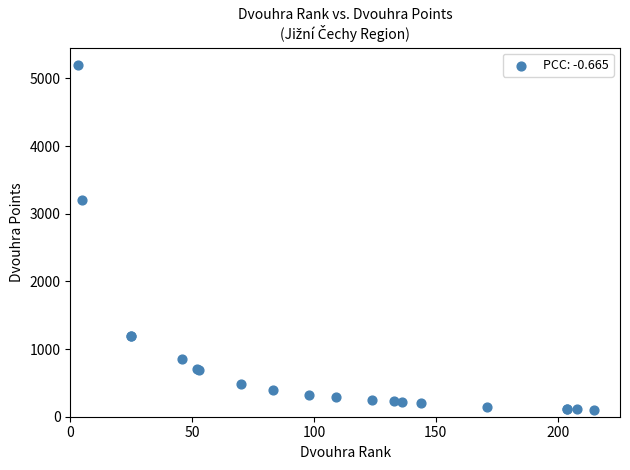

What Y value in the scatter plot is closest to 2653?

3200